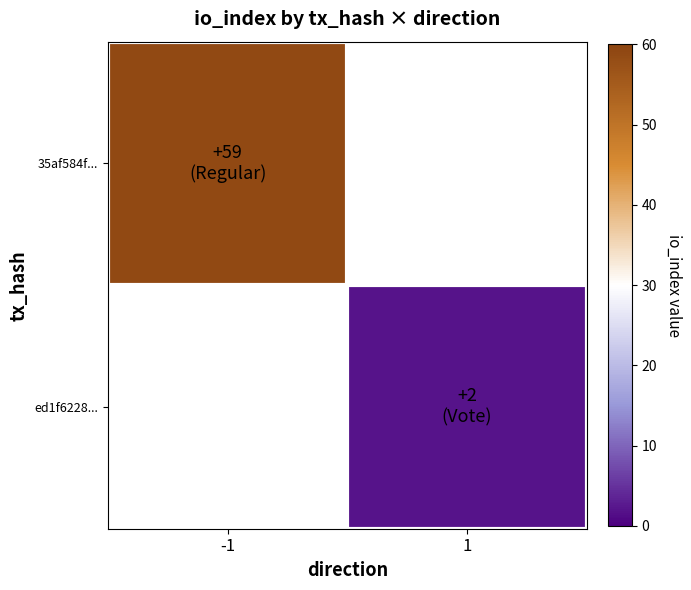

How many values in ed1f6228... are above zero?

1